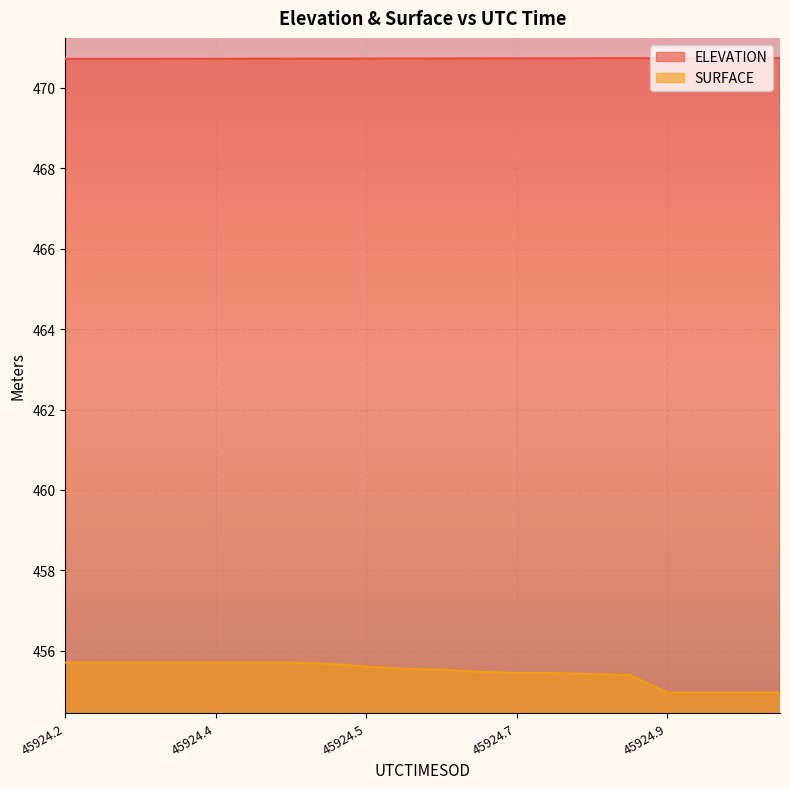

How many categories are shown in the chart?

20